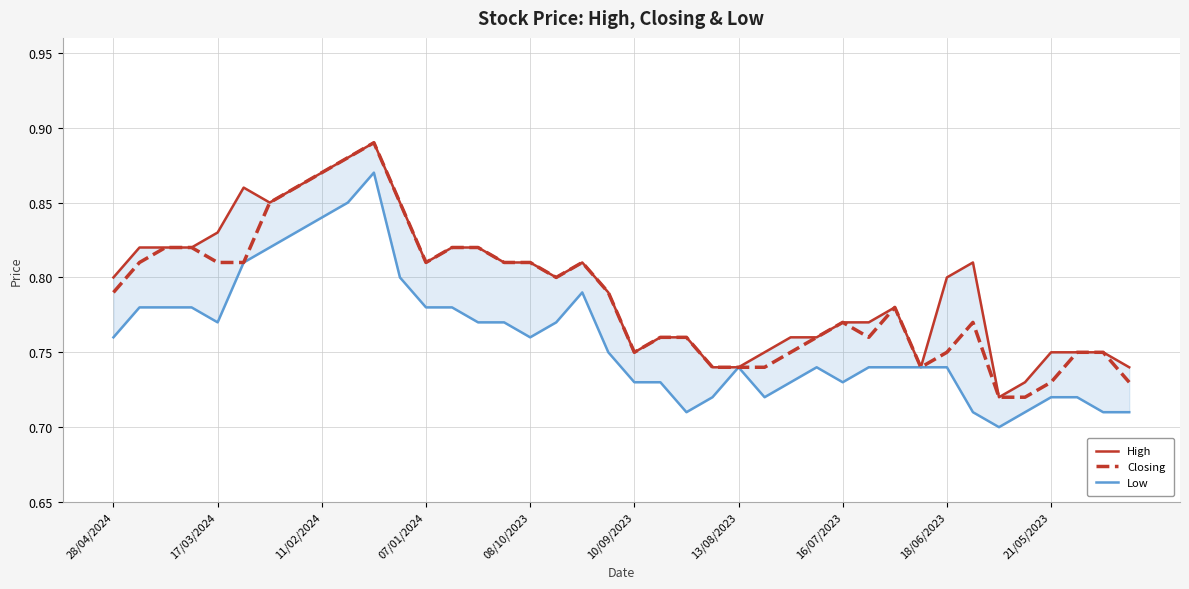

What is the approximate value of Low at 17/03/2024?

0.8